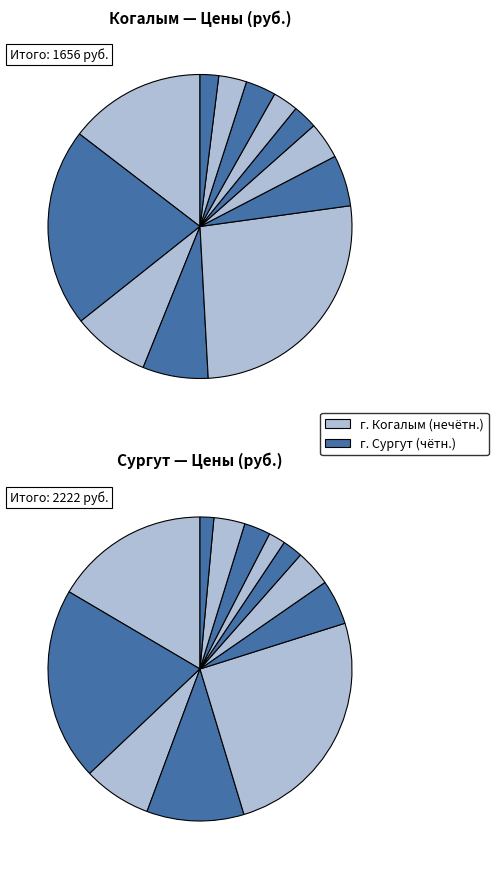

How many slices are in this pie chart?

26